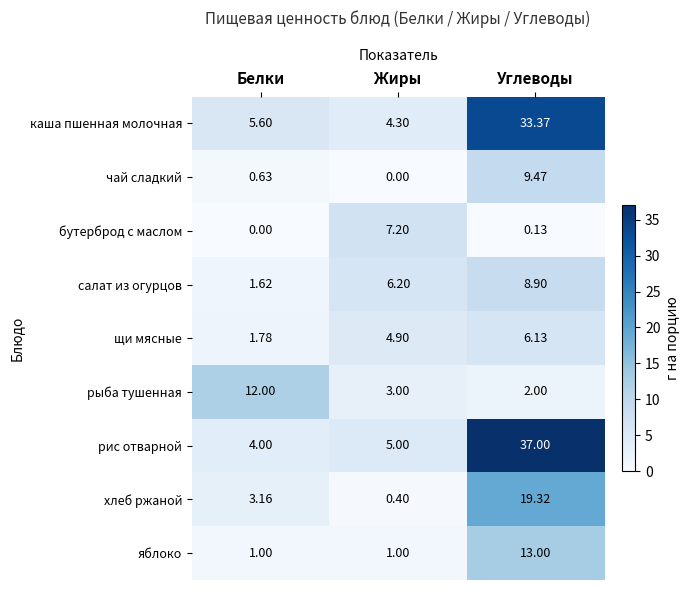

How many distinct data groups are displayed?

9